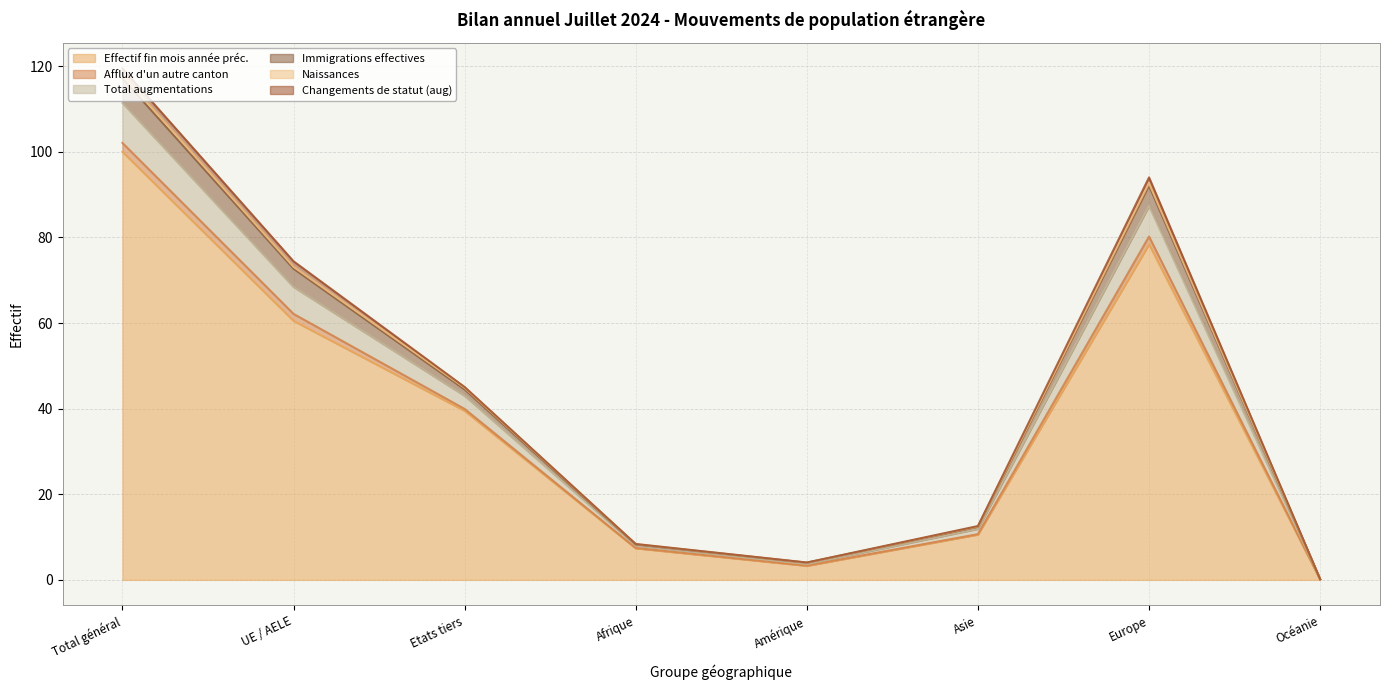

True or false: Immigrations effectives has a value of 92.1 at Europe.

True